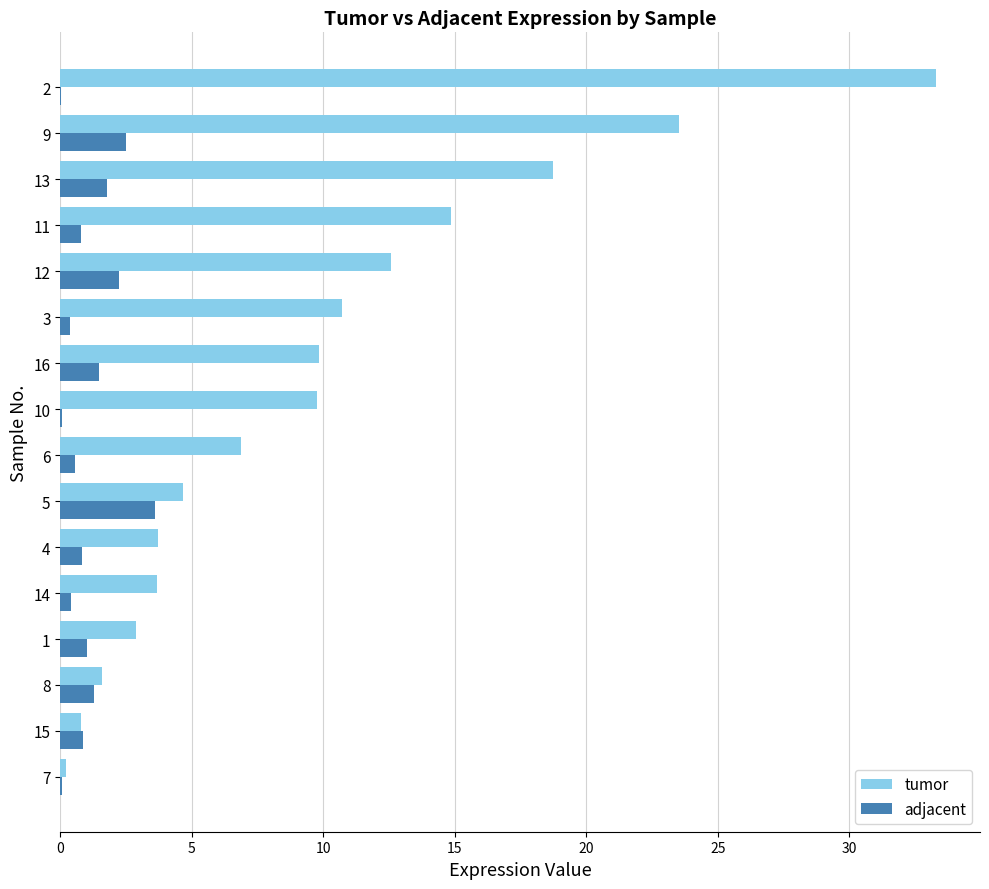

Between 8 and 9, which series saw the biggest shift?

tumor